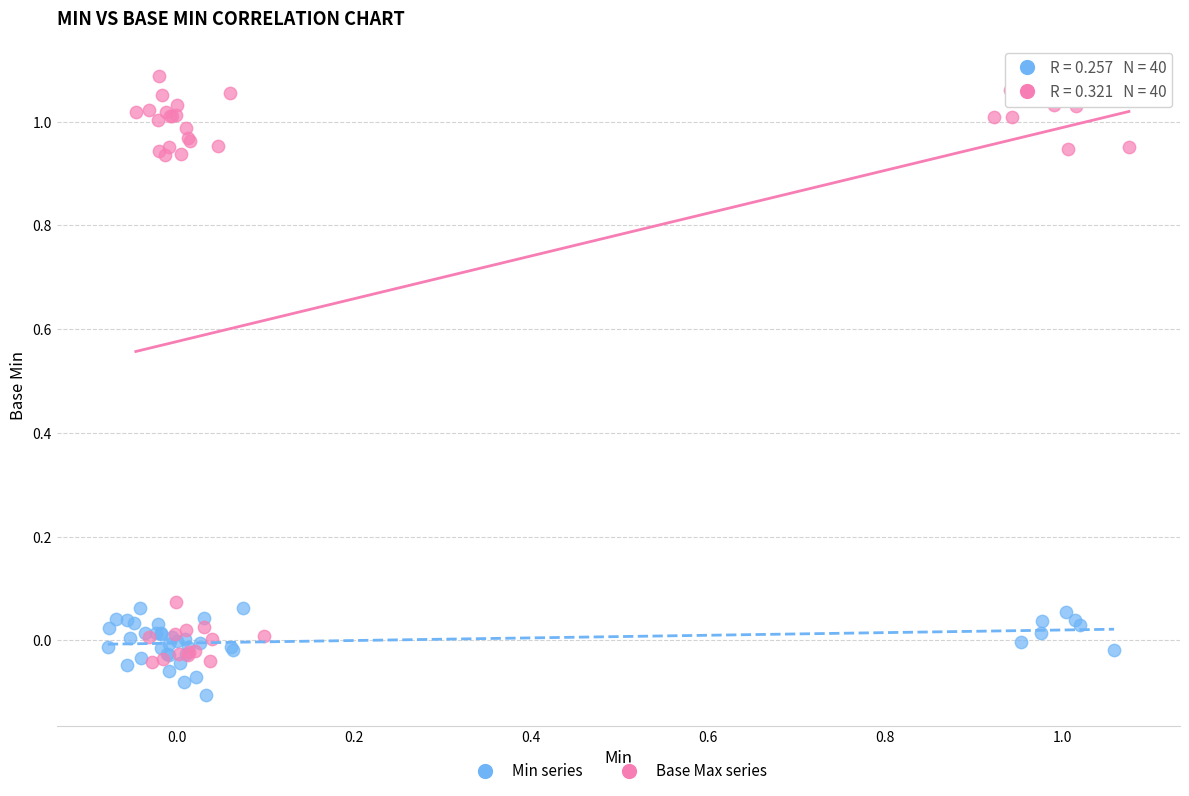

Which series contains the lowest Y value?

Min series